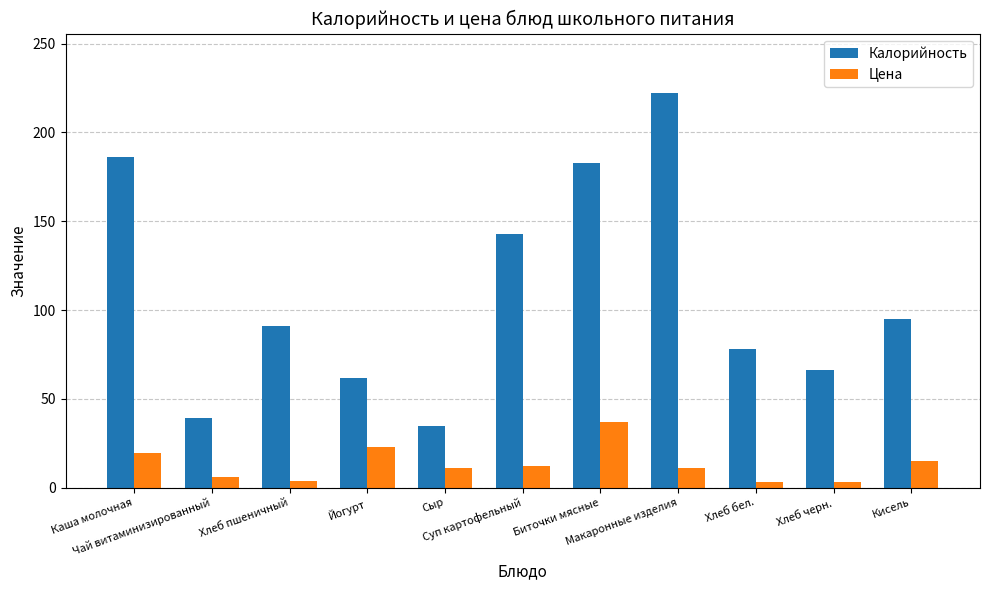

True or false: Калорийность has a value of 209.0 at Суп картофельный.

False